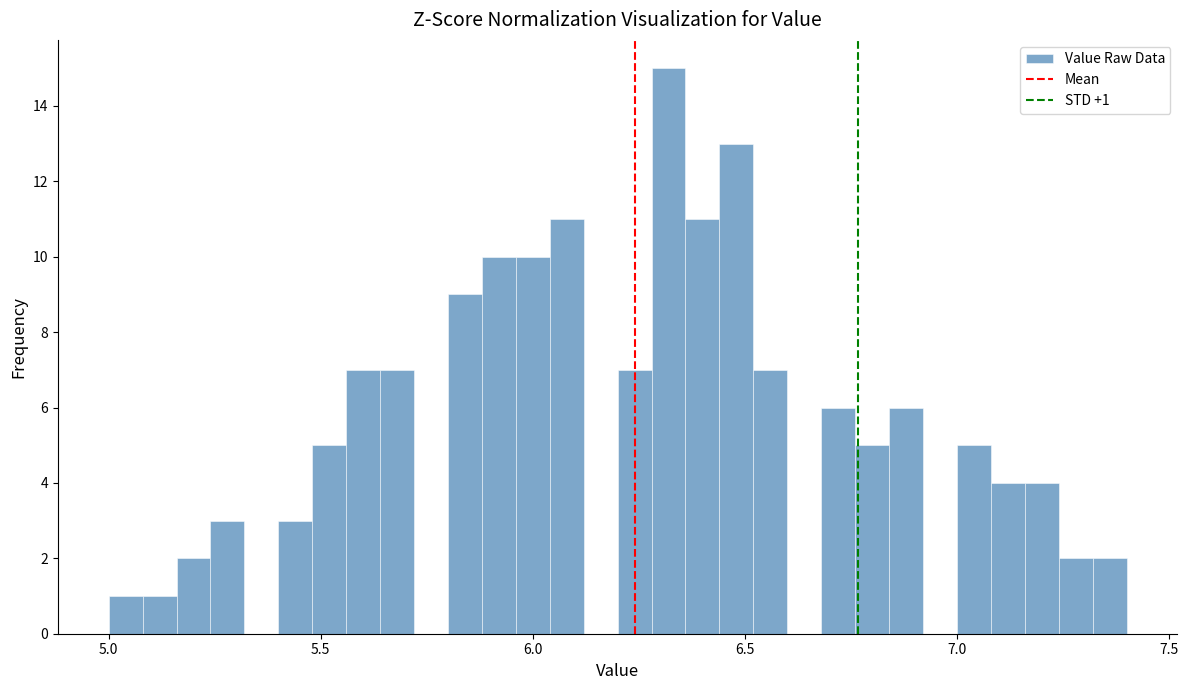

Read against the x-axis, roughly where is the centre of the tallest bar?

6.30